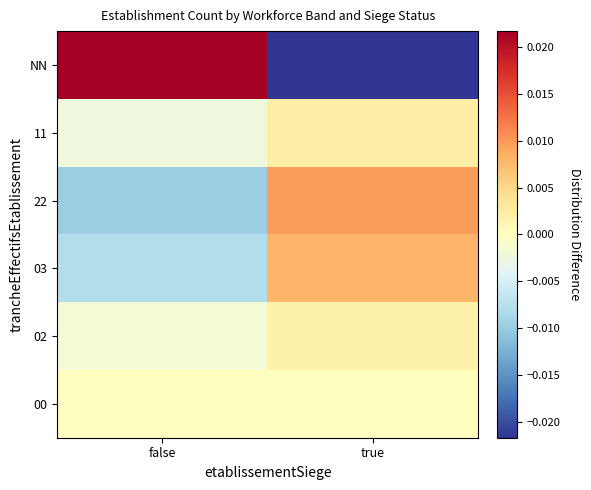

Which has a higher value, true or false?

false